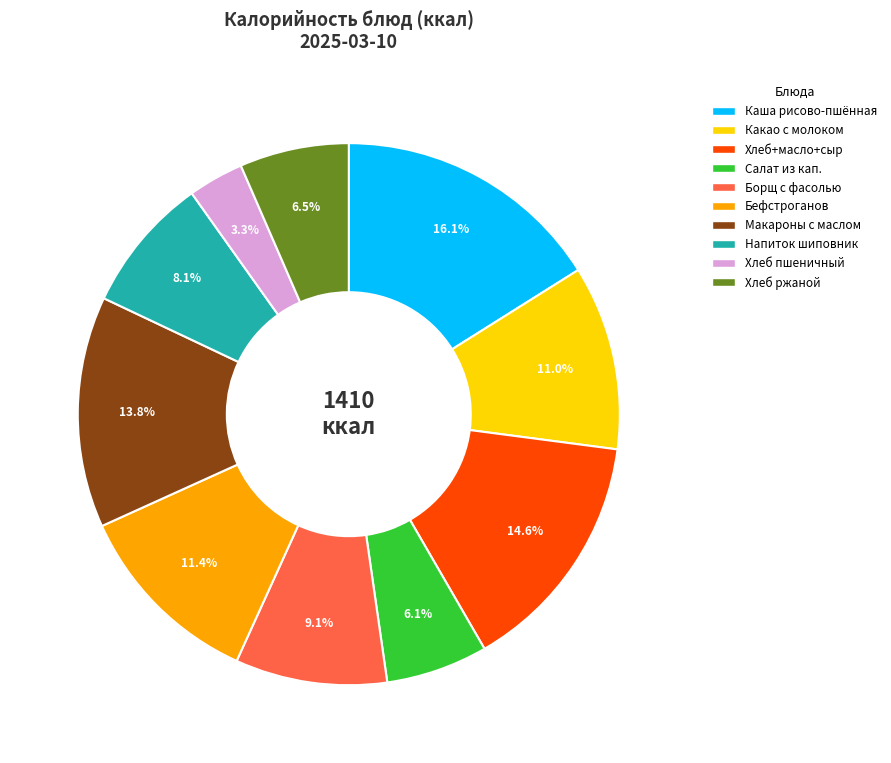

How many segments does this pie chart have?

10